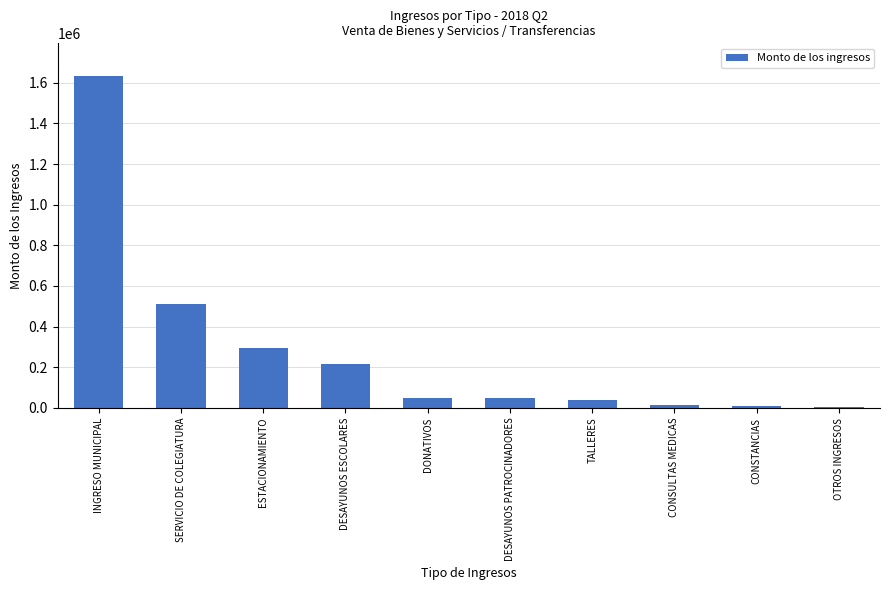

Which has a higher value, DONATIVOS or DESAYUNOS ESCOLARES?

DESAYUNOS ESCOLARES